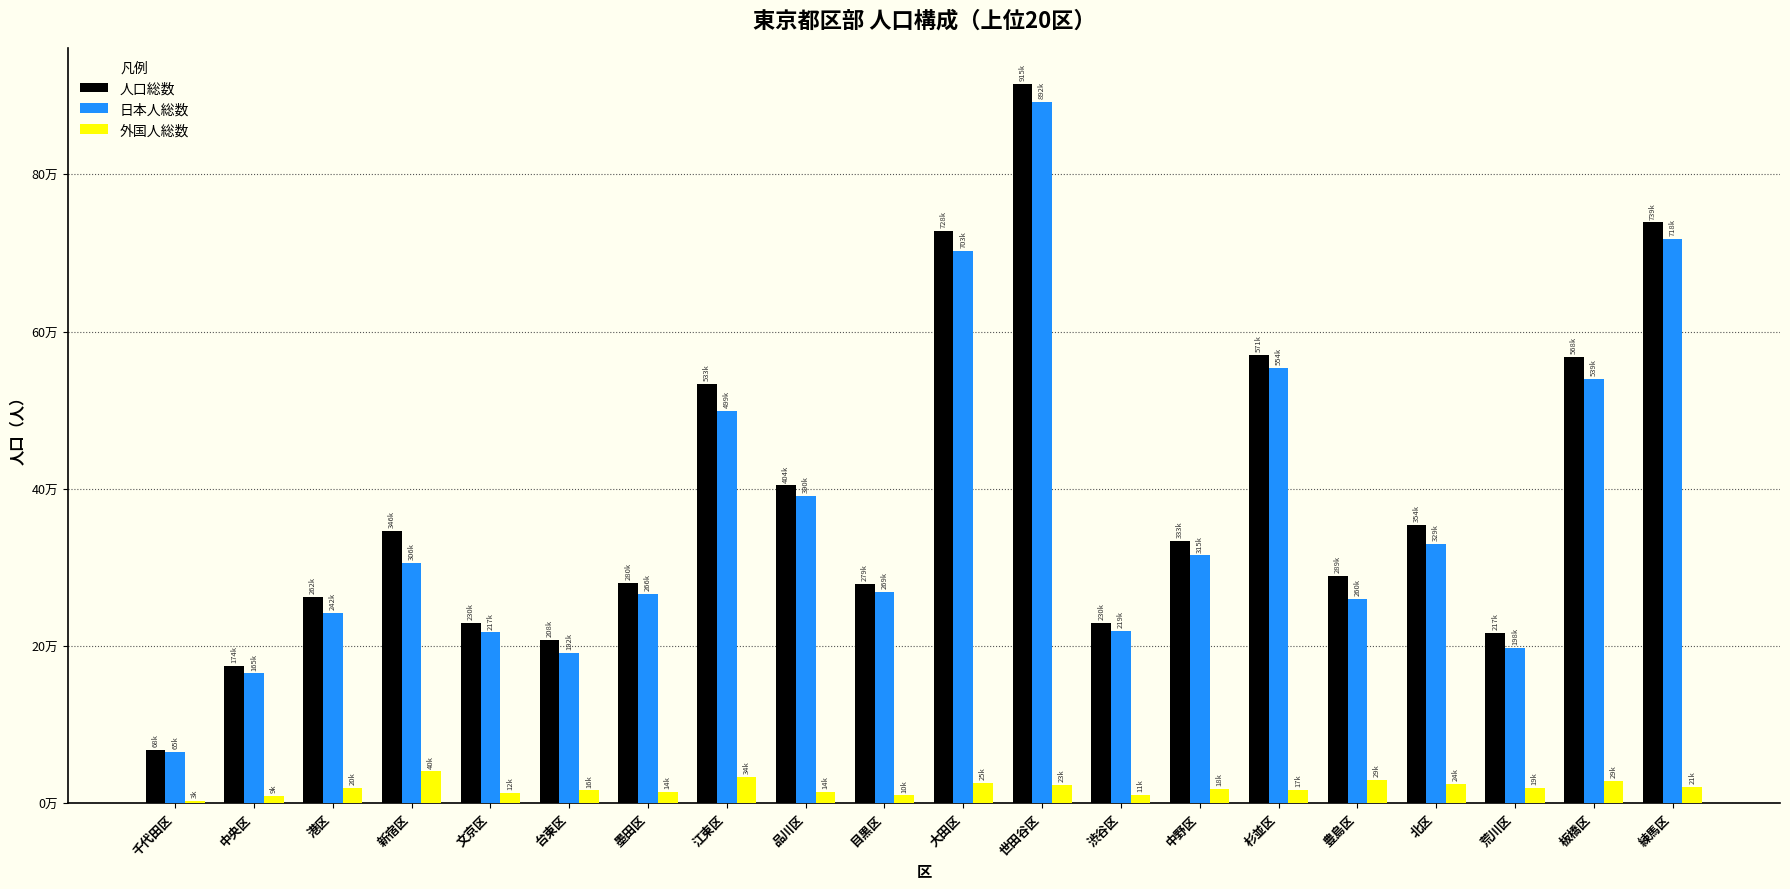

What is the difference between the maximum and minimum values in the 人口総数 series?

847051